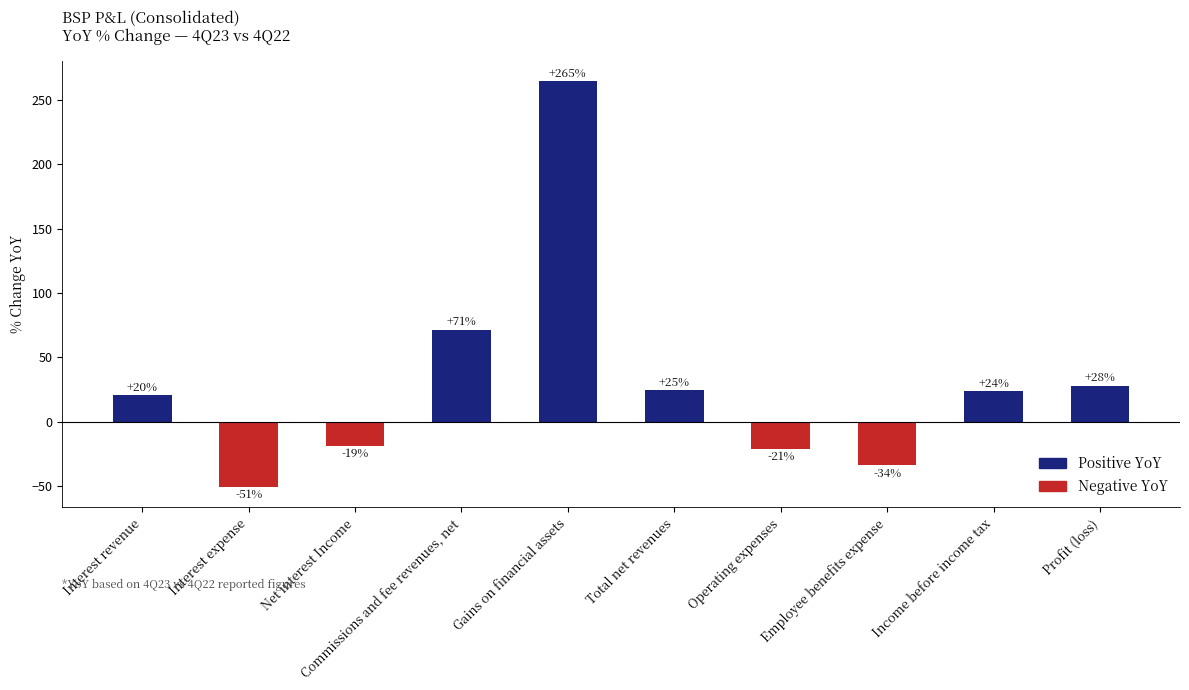

Rank the categories by value from highest to lowest.

Gains on financial assets, Commissions and fee revenues, net, Profit (loss), Total net revenues, Income before income tax, Interest revenue, Net interest Income, Operating expenses, Employee benefits expense, Interest expense